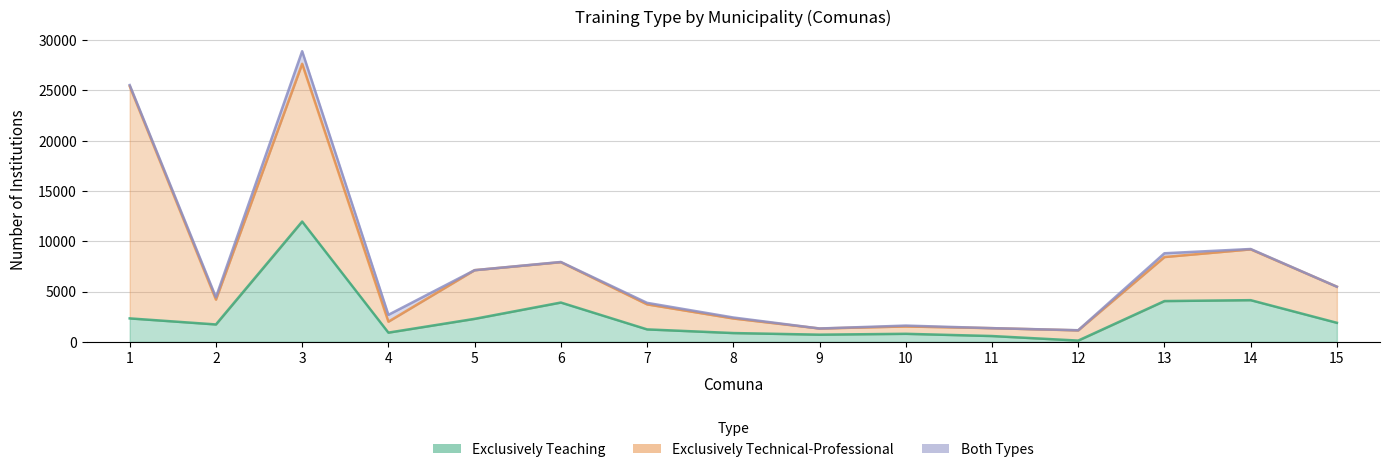

The Exclusively Teaching series shows 715 at 9. True or false?

True